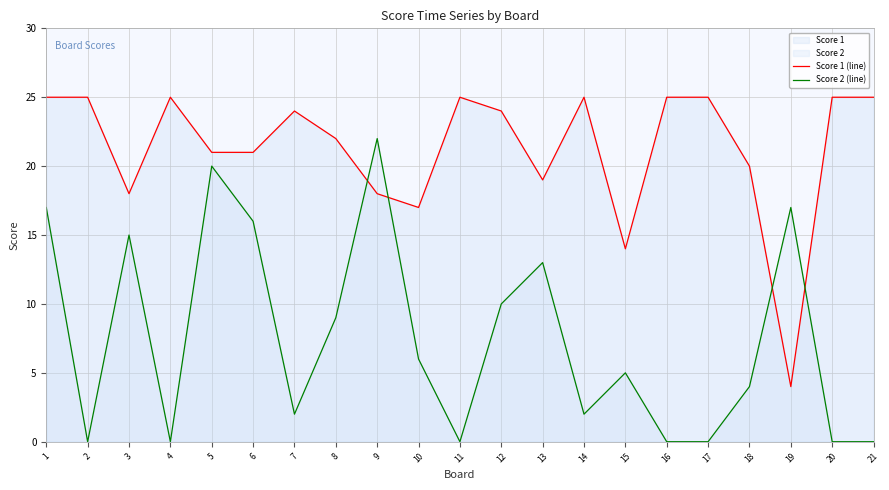

Rank the categories by Score 1 (line) value from highest to lowest.

1, 2, 4, 11, 14, 16, 17, 20, 21, 7, 12, 8, 5, 6, 18, 13, 3, 9, 10, 15, 19